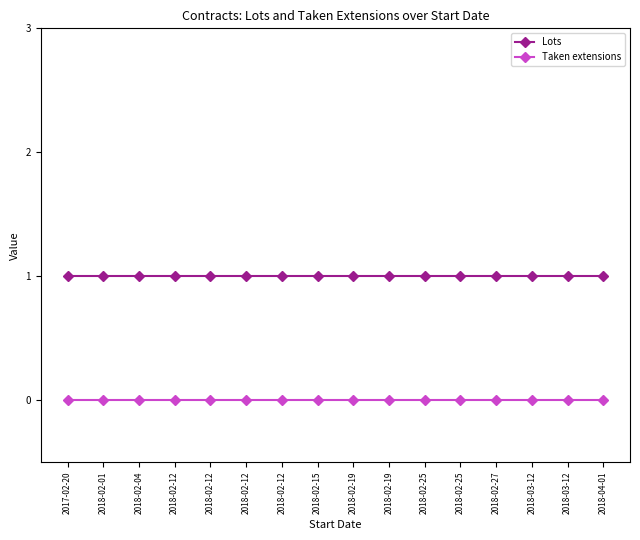

How many distinct data groups are displayed?

2